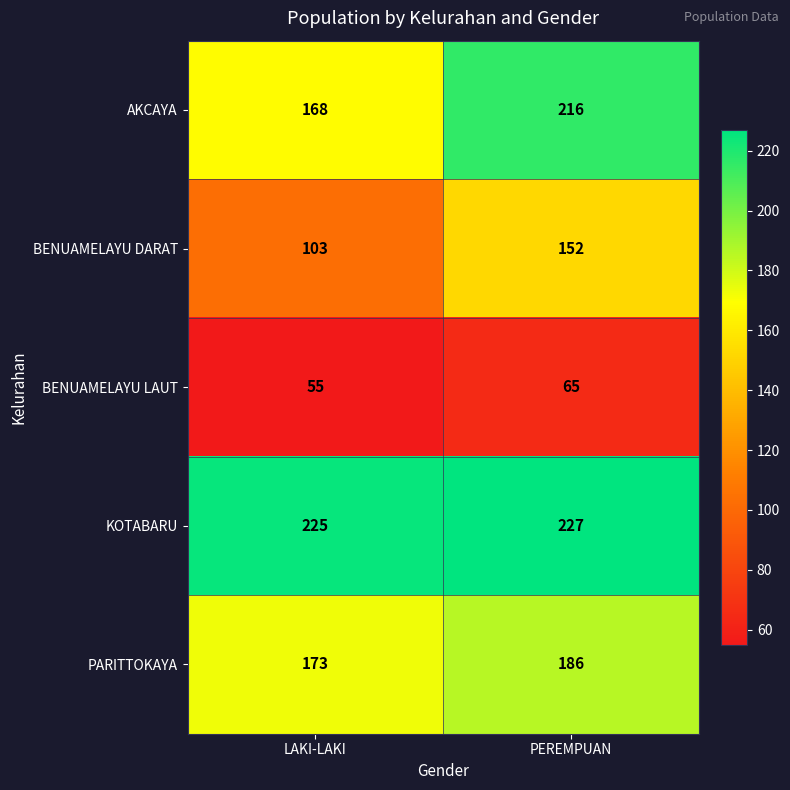

What is the difference between the BENUAMELAYU LAUT values at LAKI-LAKI and PEREMPUAN?

10